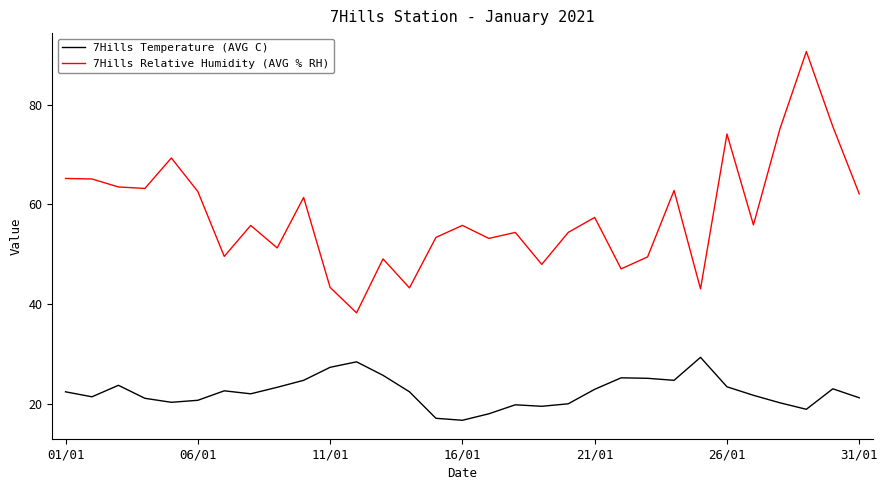

List the series in order of their peak value, lowest first.

7Hills Temperature (AVG C), 7Hills Relative Humidity (AVG % RH)